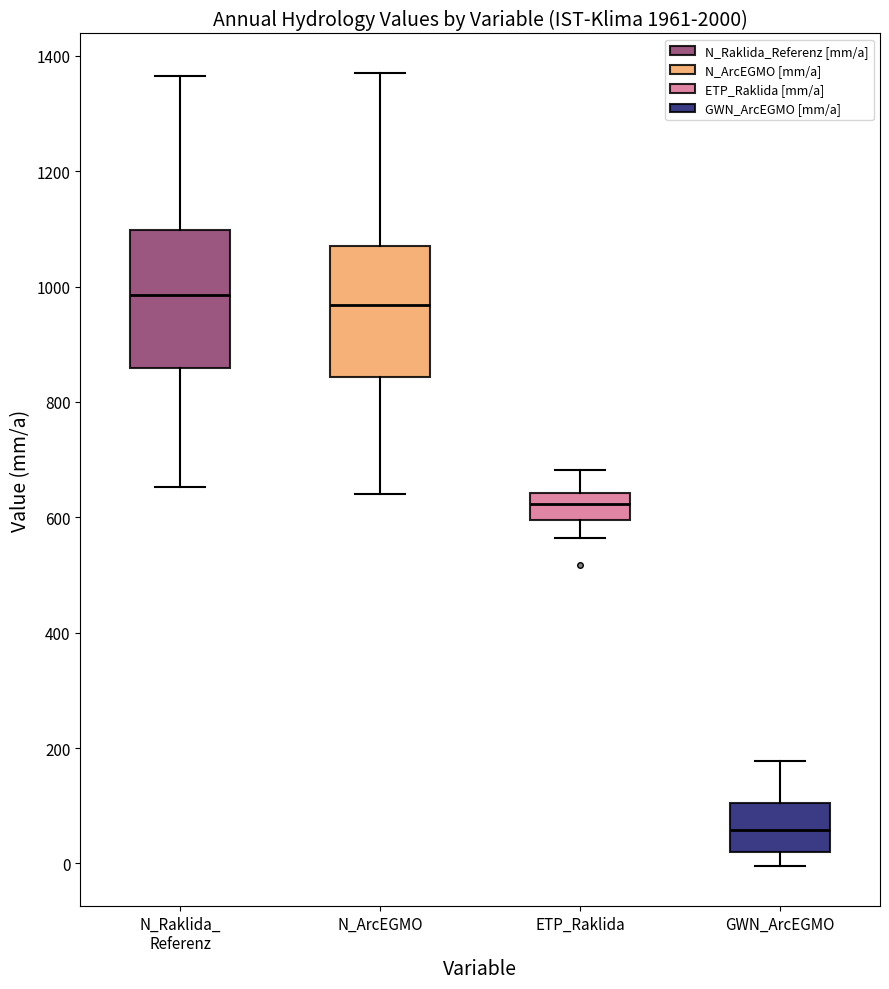

Reading left to right, read every box against the y-axis: the position of its median line, the range the box covers, and the ends of its whiskers. The values are not printed on the chart, so give them approximately, as read against the axis.

N_Raklida_ Referenz: median 980, box 860 to 1100, whiskers 660 to 1360
N_ArcEGMO: median 960, box 840 to 1080, whiskers 640 to 1360
ETP_Raklida: median 620, box 600 to 640, whiskers 560 to 680
GWN_ArcEGMO: median 60, box 20 to 100, whiskers 0 to 180